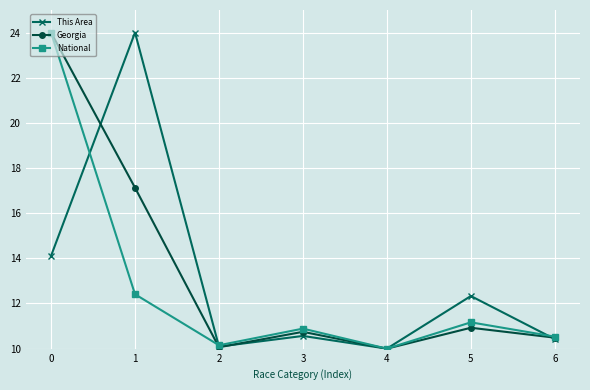

What is the lowest value of the This Area series?

10.0